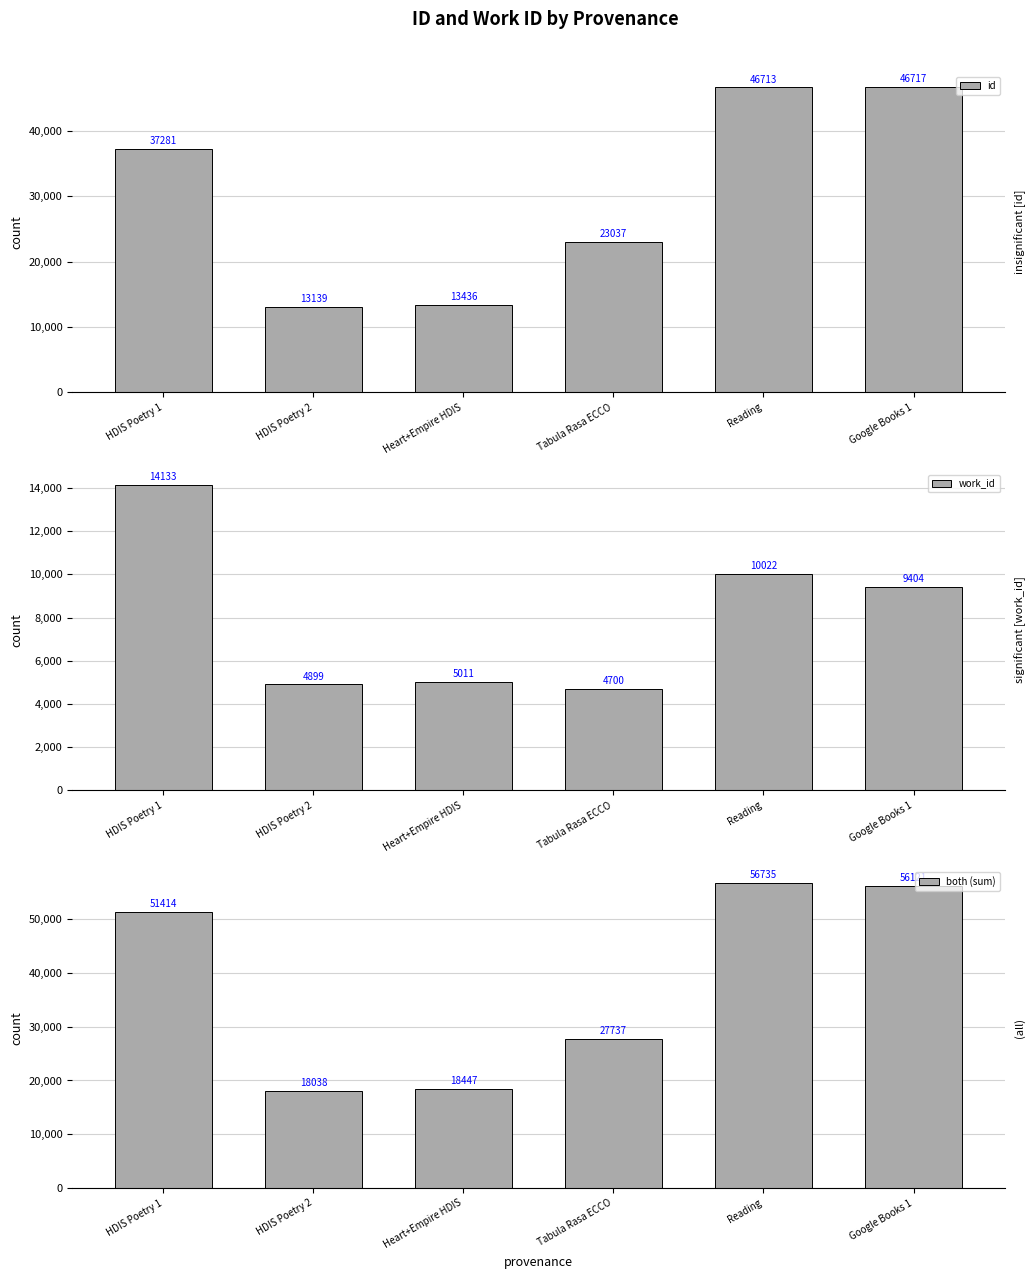

The work_id series shows 1919 at Tabula Rasa ECCO. True or false?

False